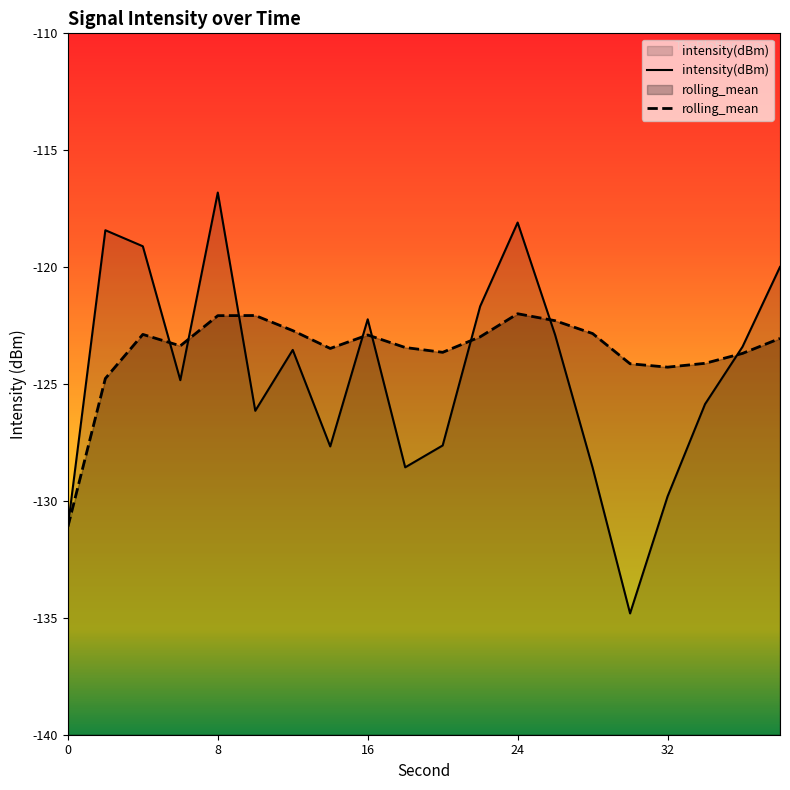

How many lines are shown in the chart?

2